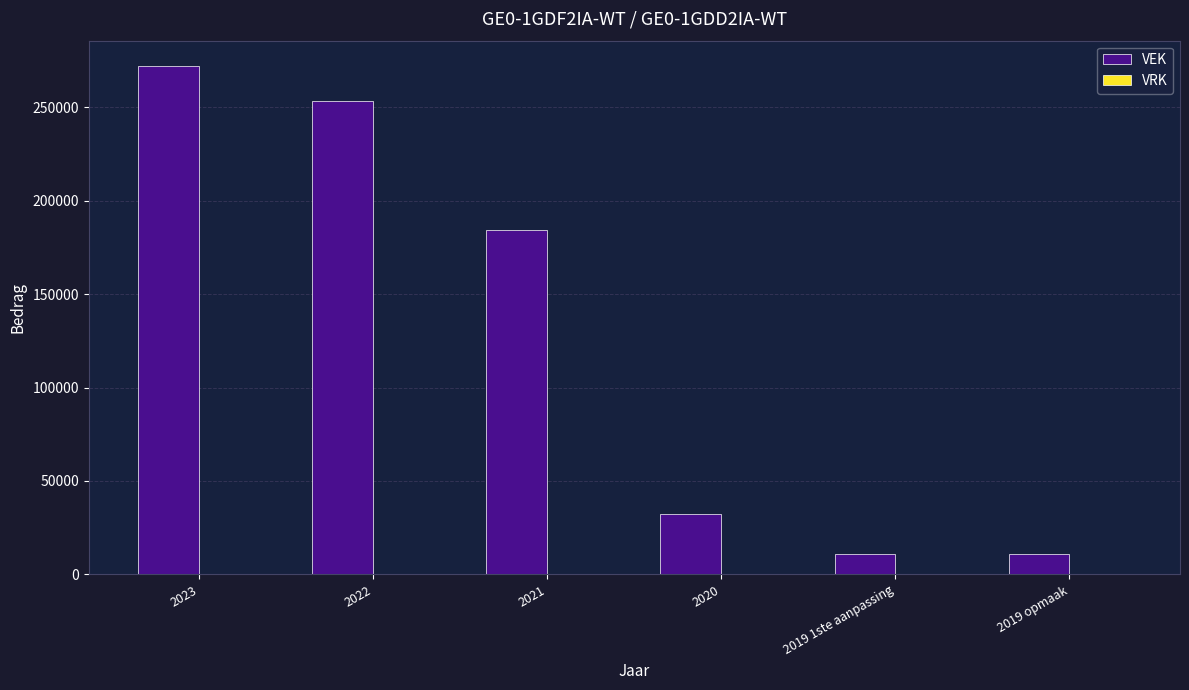

The value at 2022 is 124478. True or false?

False